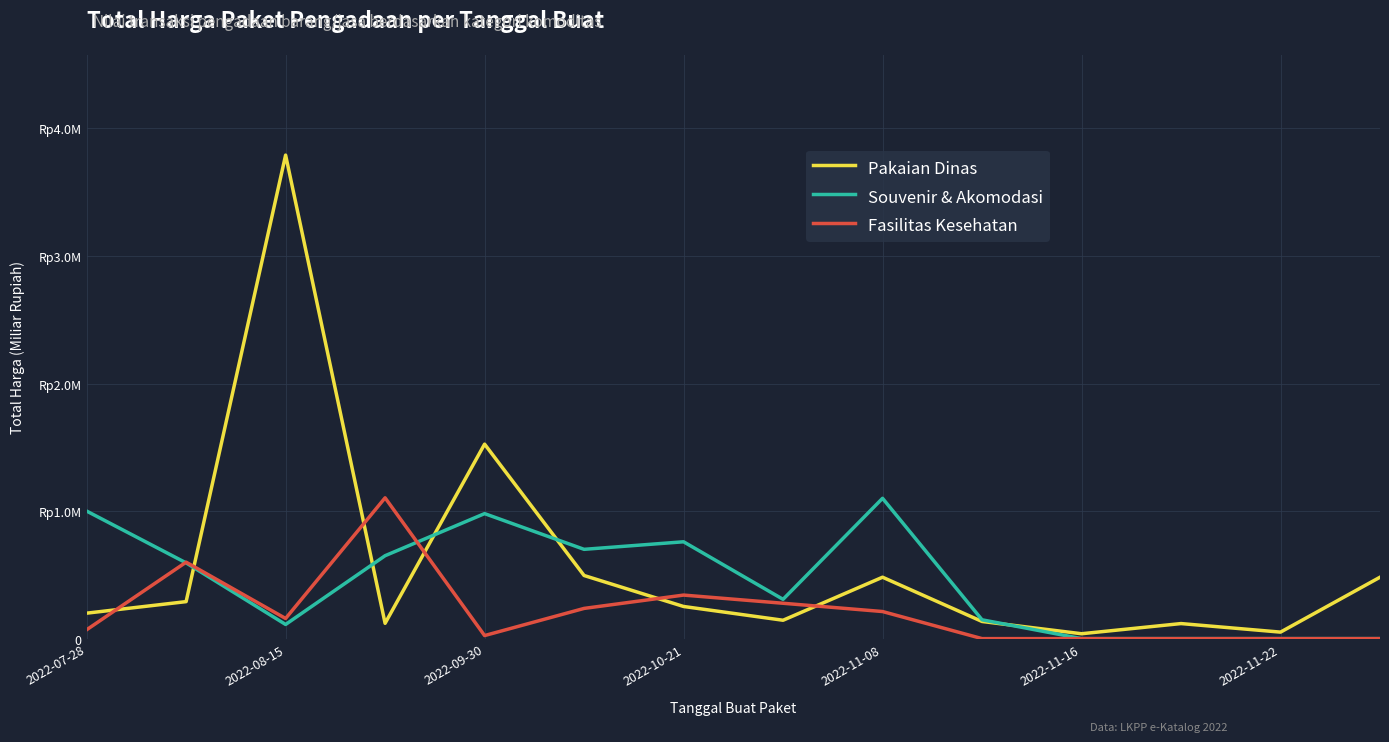

True or false: Pakaian Dinas has more than 0 interior local peaks.

True